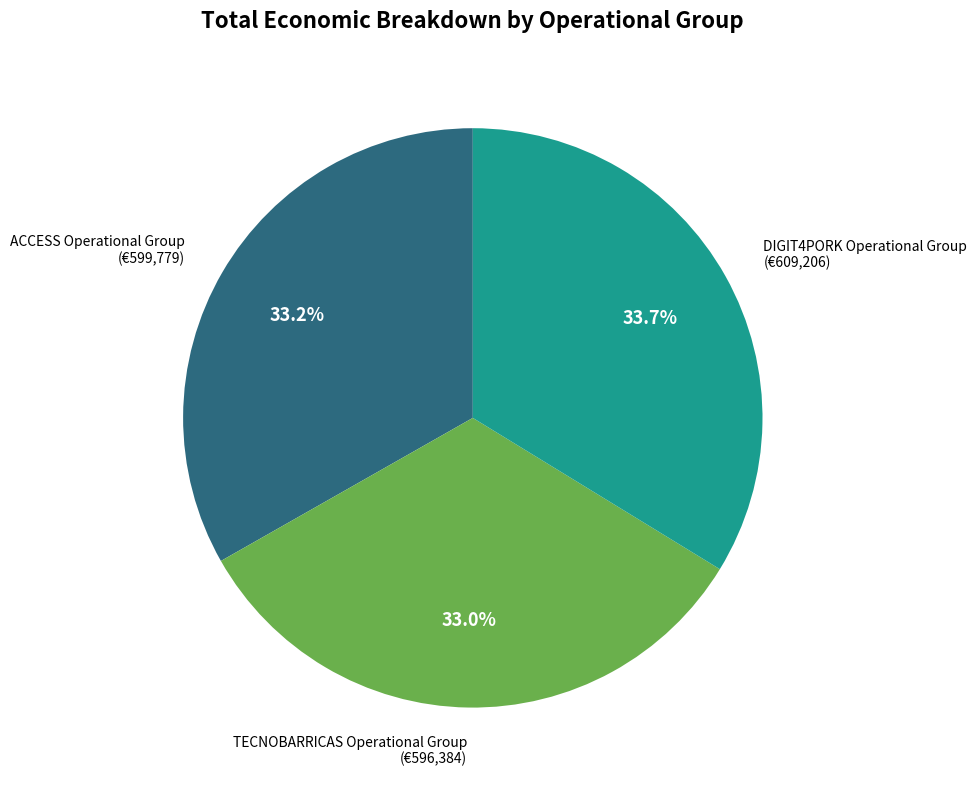

Between ACCESS Operational Group (€599,779) and DIGIT4PORK Operational Group (€609,206), which is larger?

DIGIT4PORK Operational Group (€609,206)